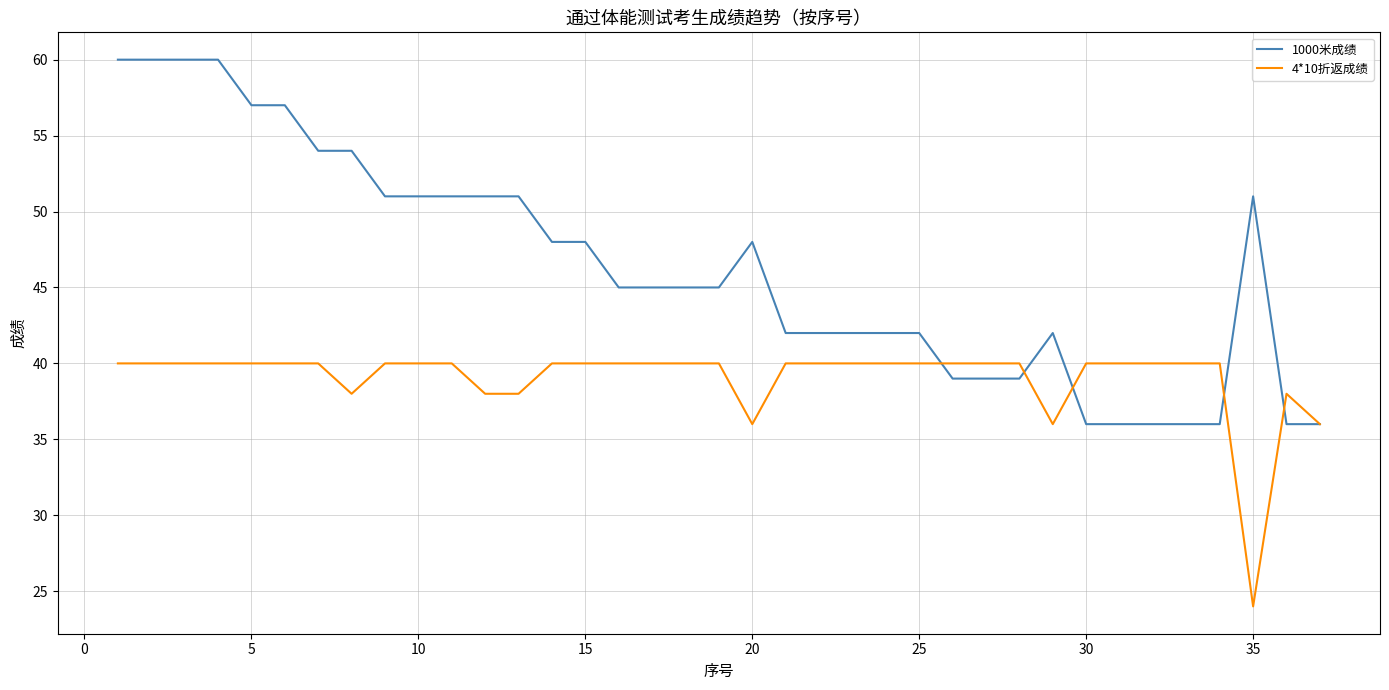

True or false: 4*10折返成绩 has more than 0 points higher than both neighbors.

True